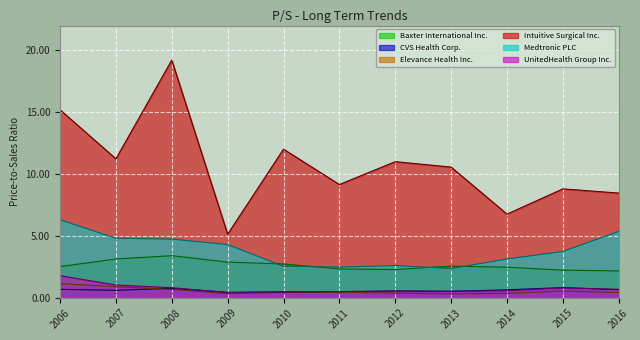

How many distinct data groups are displayed?

6